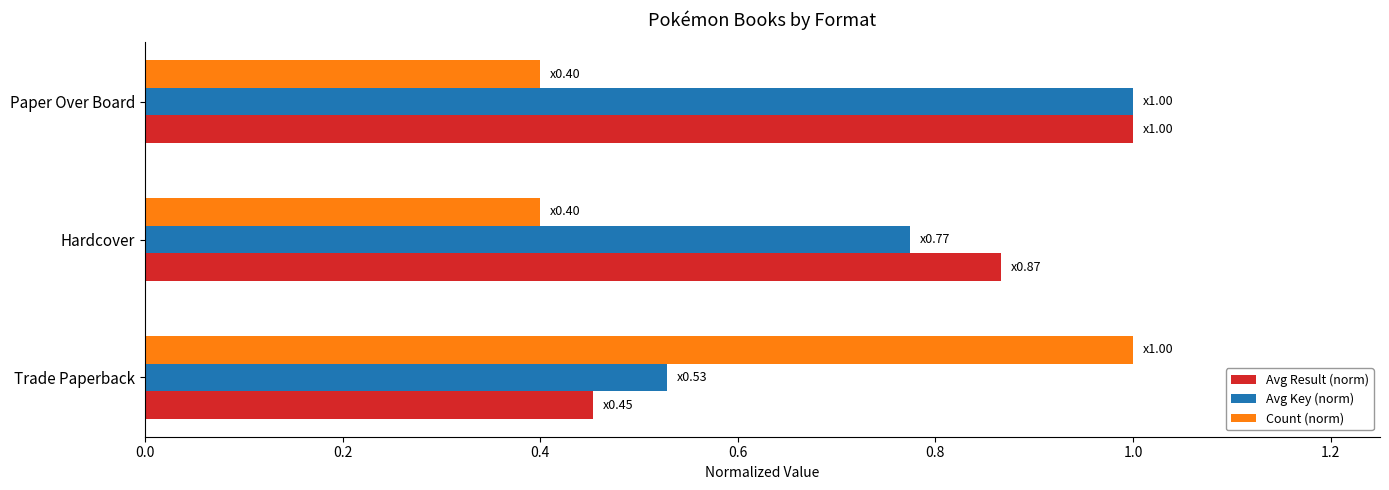

At how many categories does at least one series exceed 0?

3